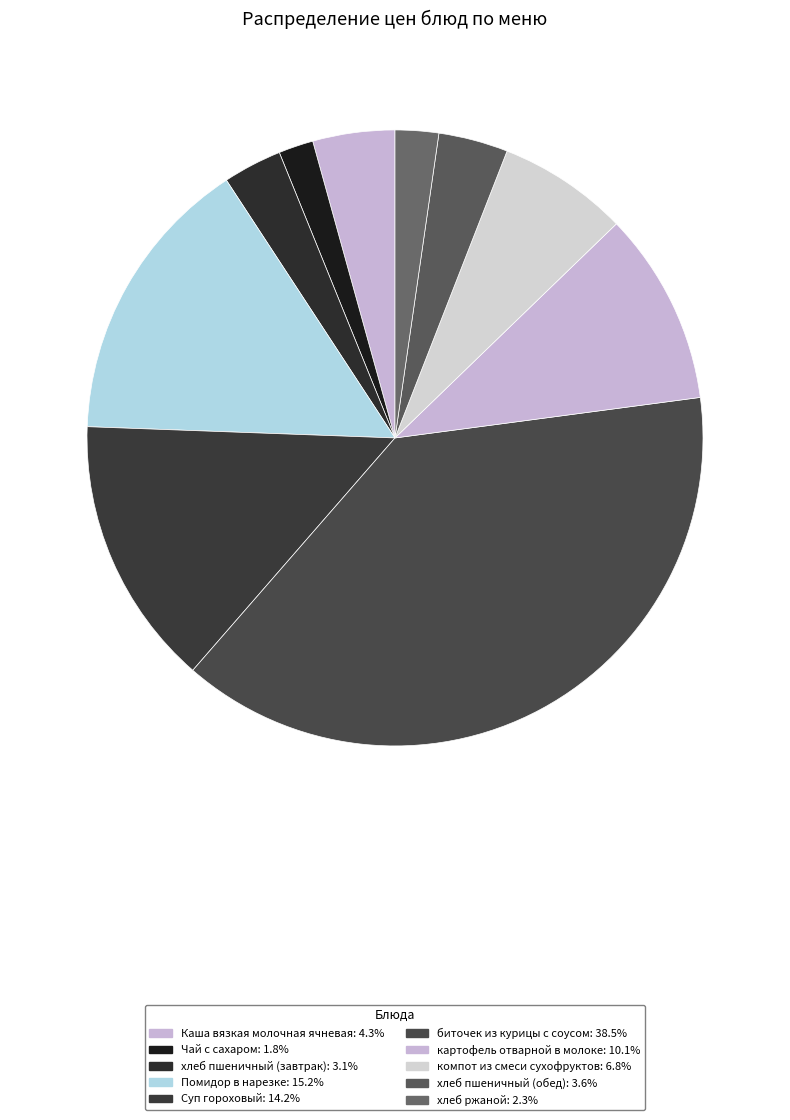

How many slices are in this pie chart?

10